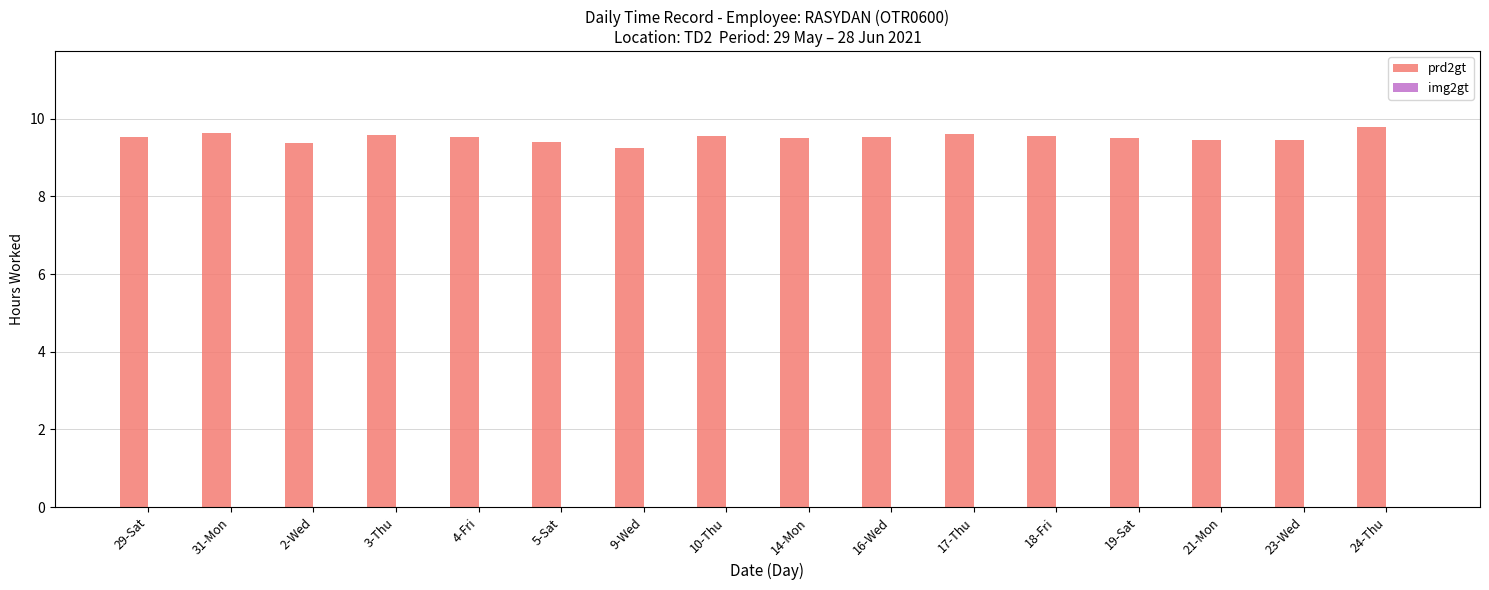

What is the label of the 4th bar from the left?

3-Thu